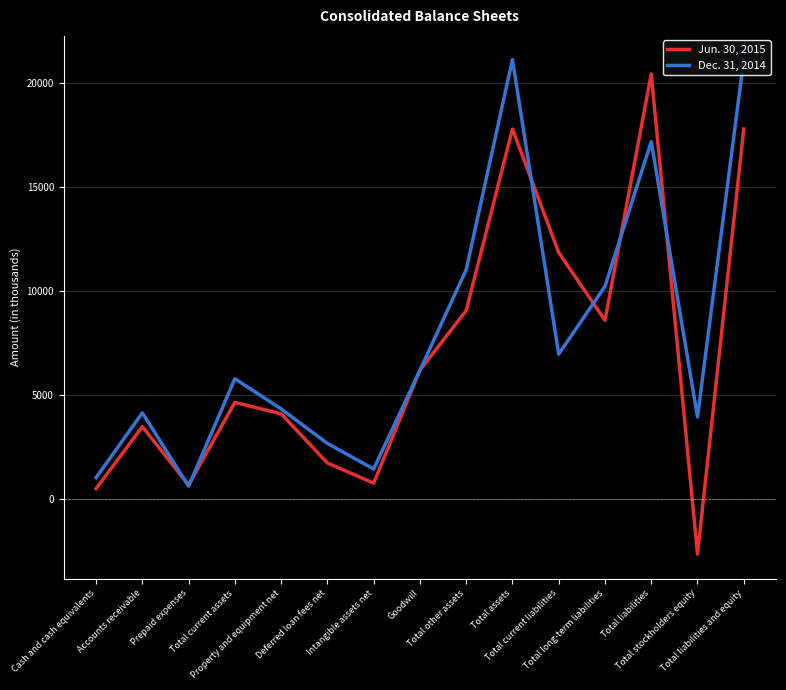

How many lines are shown in the chart?

2